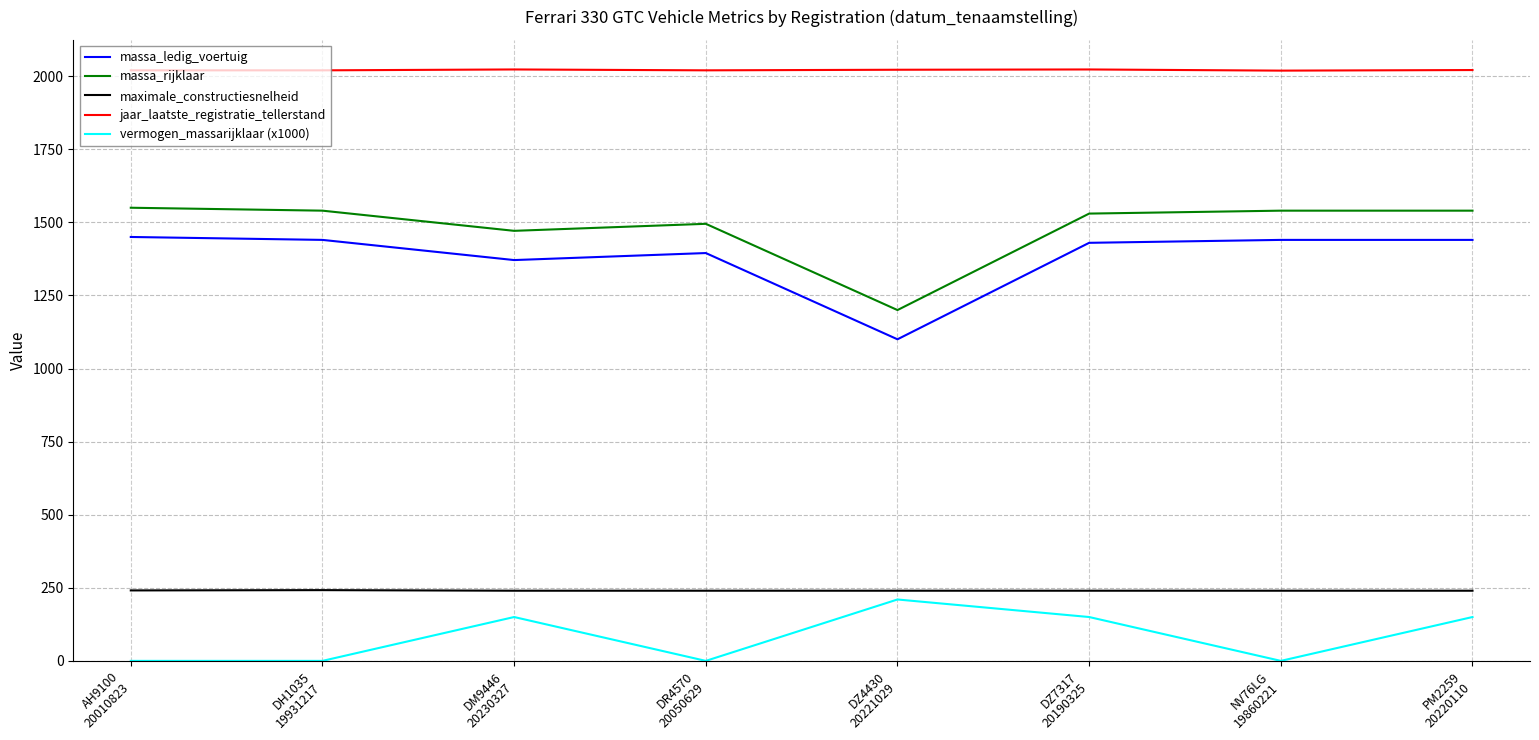

True or false: jaar_laatste_registratie_tellerstand and maximale_constructiesnelheid cross at least once.

False